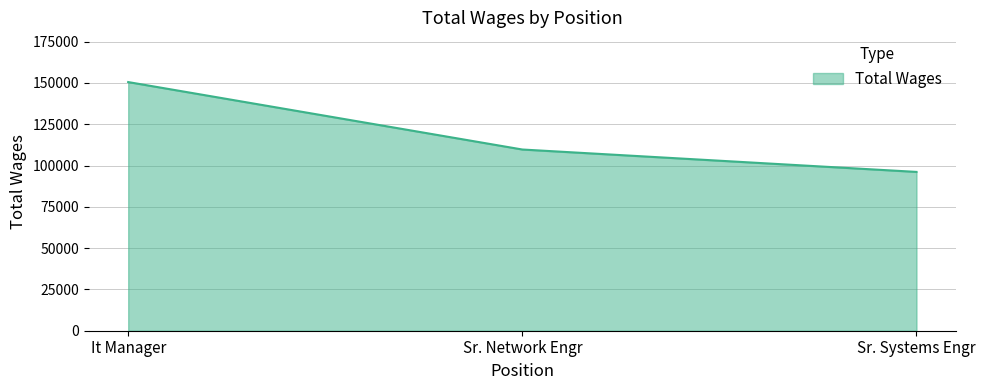

List the labels in order of value, largest first.

It Manager, Sr. Network Engr, Sr. Systems Engr